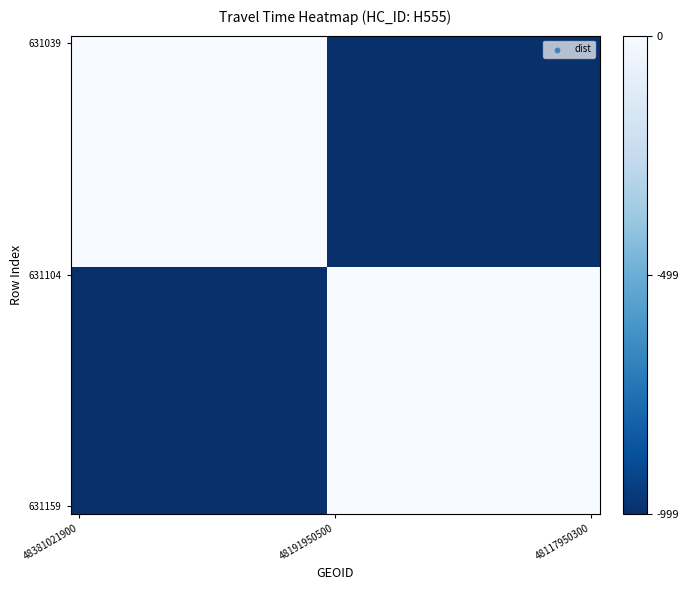

Which label corresponds to the largest value in the chart?

48381021900